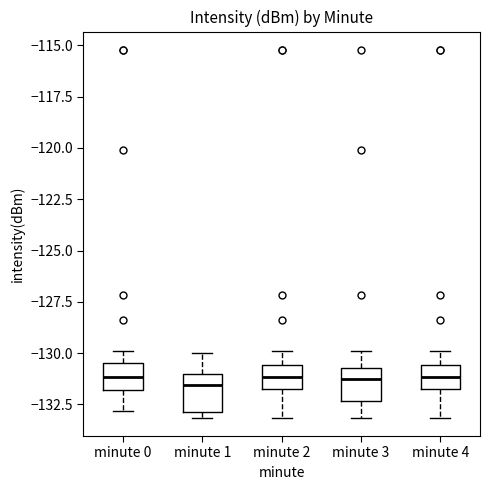

Reading left to right, transcribe this box plot: for each box, give where its median line is, the range the box spans, and where its two whiskers end, as read against the y-axis. The values are not printed on the chart, so give them approximately, as read against the axis.

minute 0: median -131.0, box -132.0 to -130.5, whiskers -133.0 to -130.0
minute 1: median -131.5, box -133.0 to -131.0, whiskers -133.0 (just below the box's lower edge) to -130.0
minute 2: median -131.0, box -132.0 to -130.5, whiskers -133.0 to -130.0
minute 3: median -131.5, box -132.5 to -130.5, whiskers -133.0 to -130.0
minute 4: median -131.0, box -132.0 to -130.5, whiskers -133.0 to -130.0